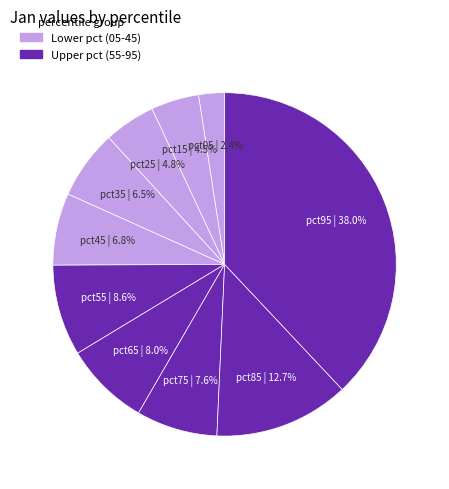

True or false: pct35 accounts for 17% of the total.

False